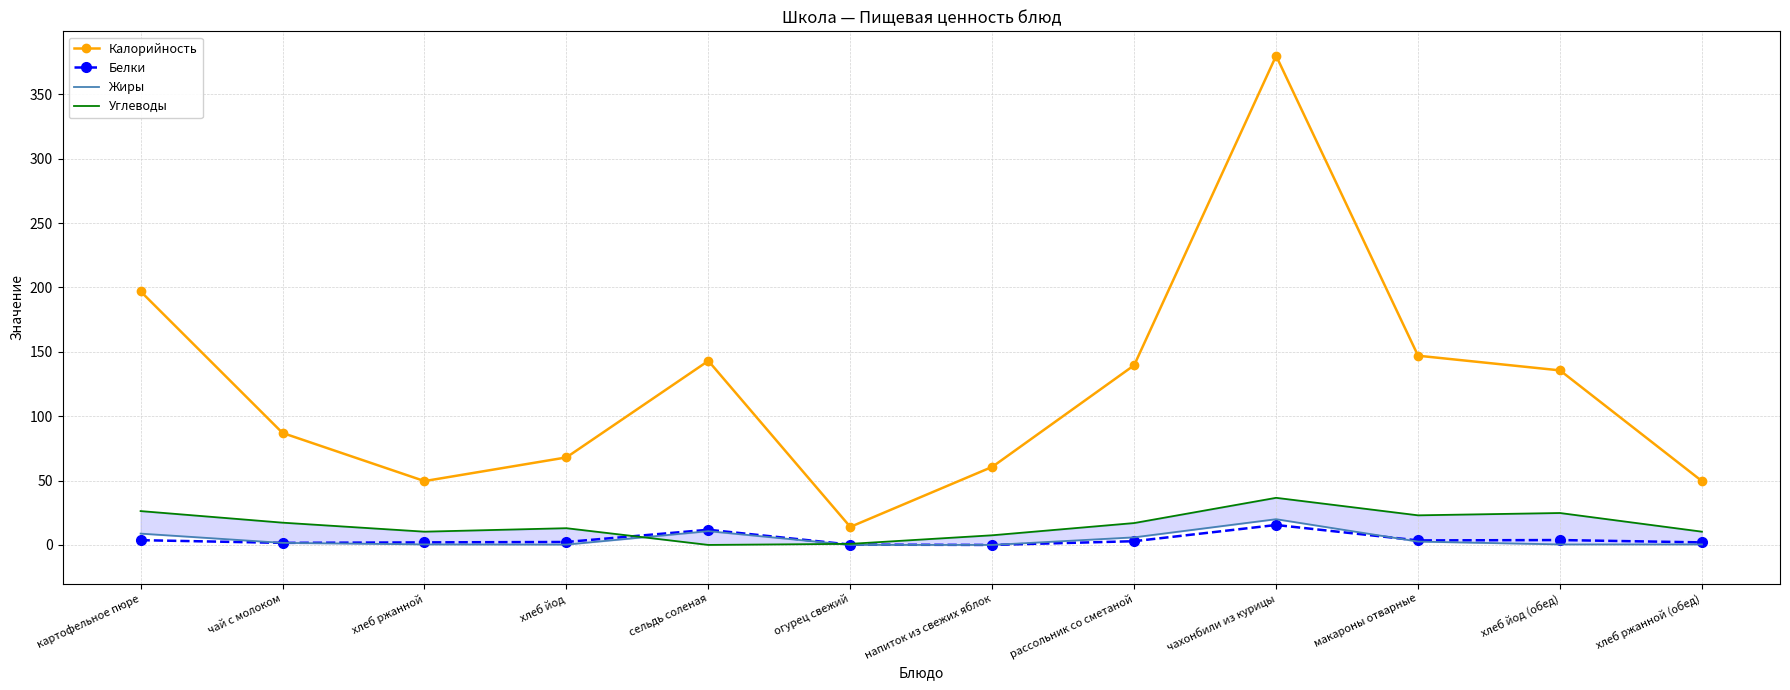

What is the difference between the second highest and minimum values in the Белки series?

11.8